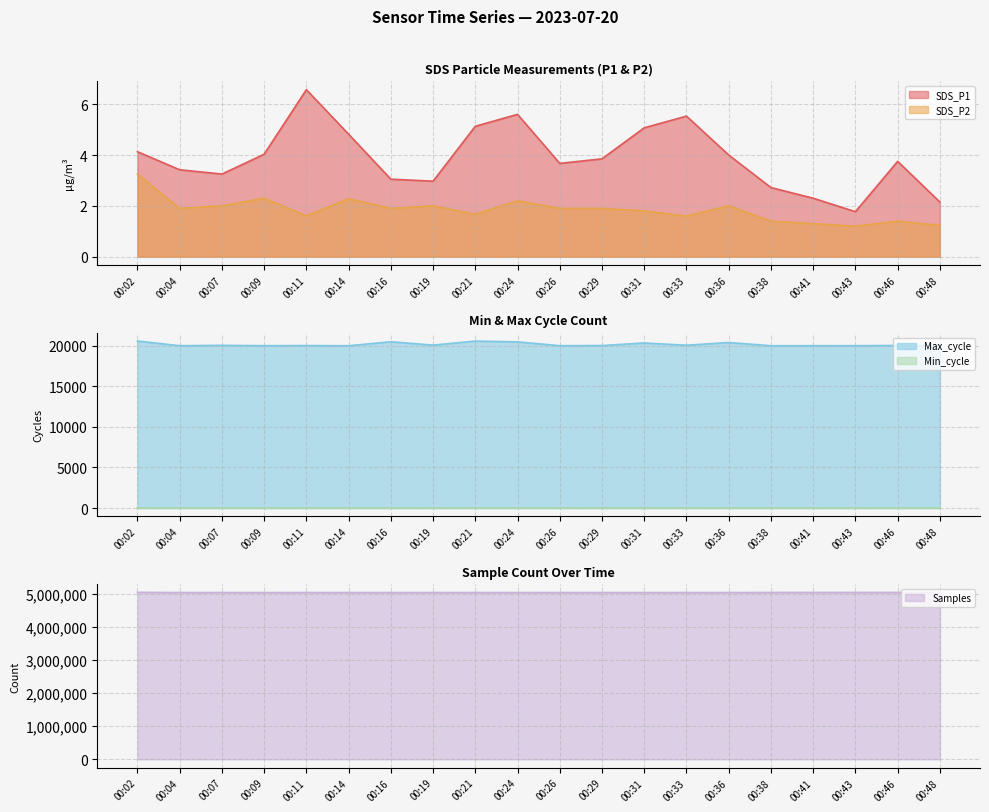

What is the value of the SDS_P1 point at the 13th from the left?

5.1